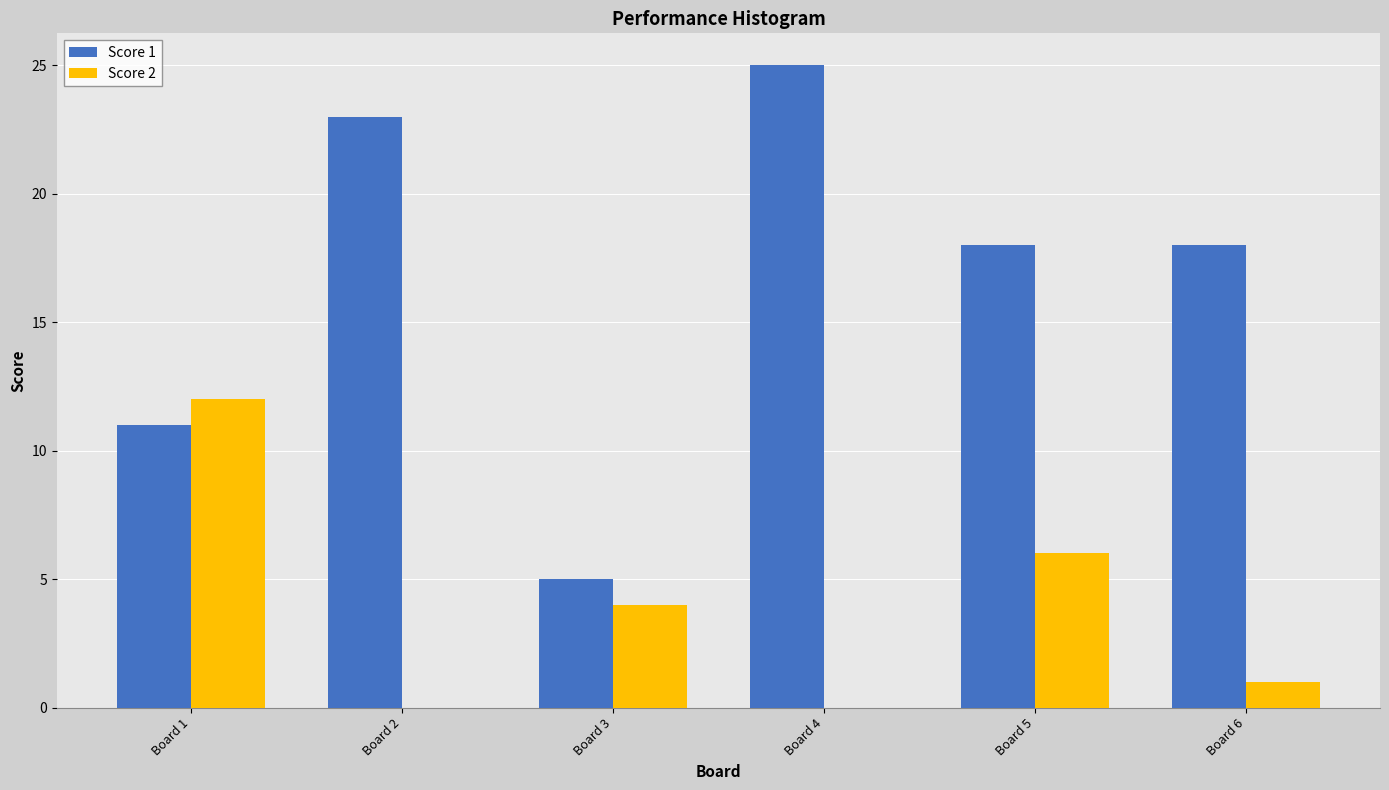

Reading left to right, what are all the values shown in this chart?

Score 1: Board 1=11	Board 2=23	Board 3=5	Board 4=25	Board 5=18	Board 6=18
Score 2: Board 1=12	Board 2=0	Board 3=4	Board 4=0	Board 5=6	Board 6=1